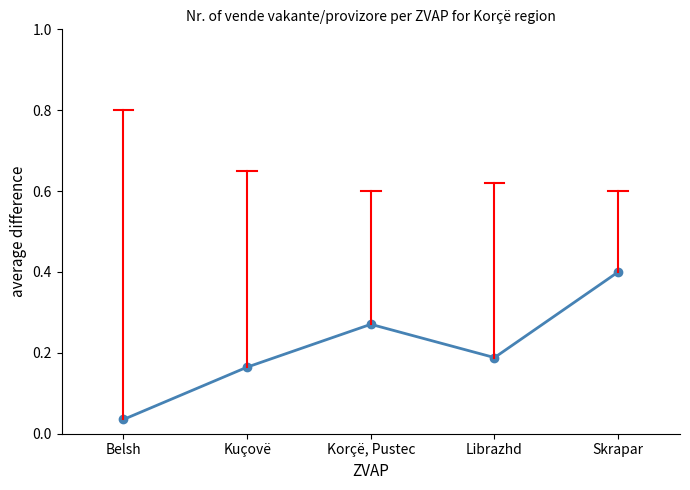

Between Belsh and Skrapar, which is larger?

Skrapar